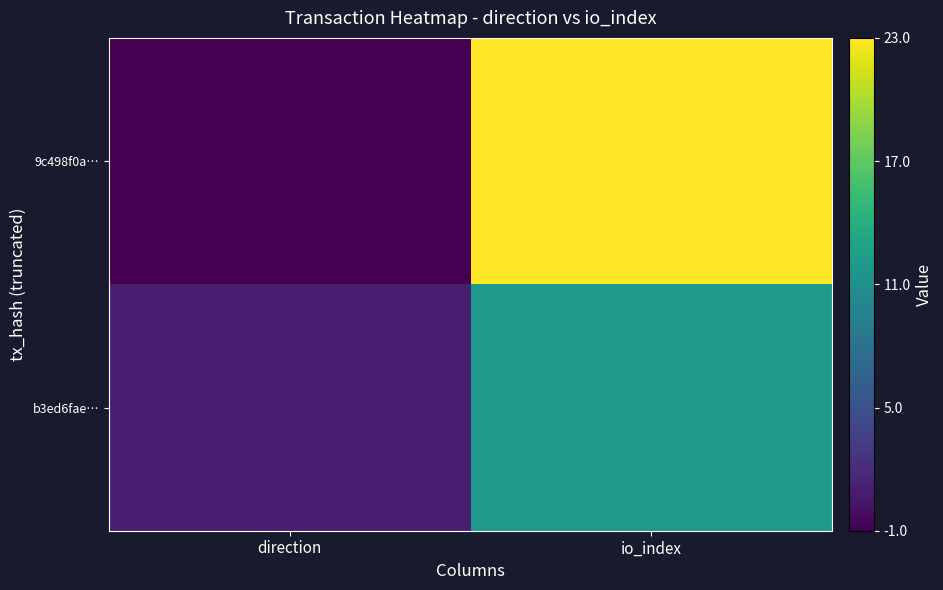

Reading left to right, extract all data points from this chart.

9c498f0a…: direction=-1	io_index=23
b3ed6fae…: direction=1	io_index=12